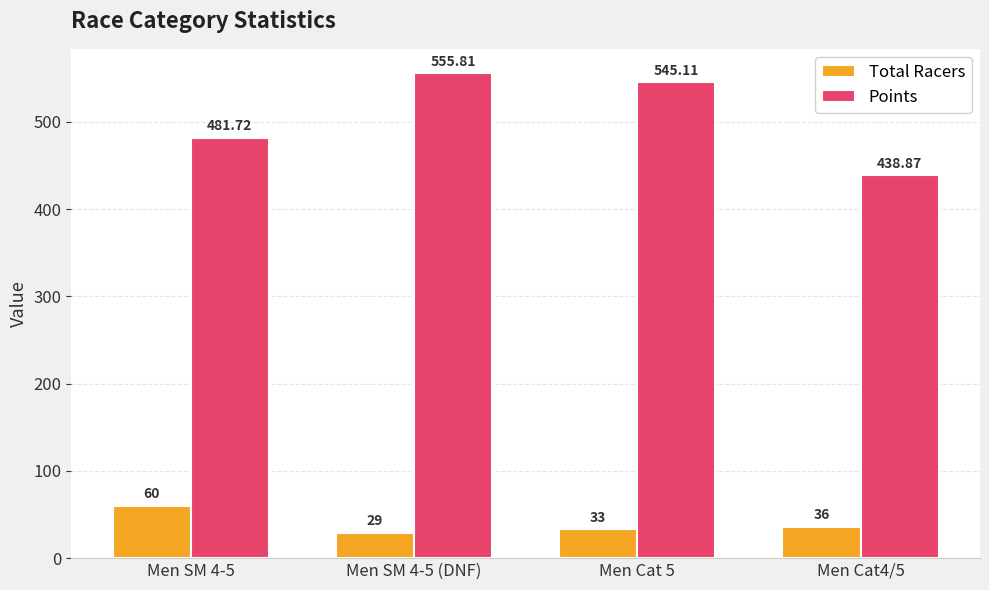

At which label is Points closest to 497?

Men SM 4-5